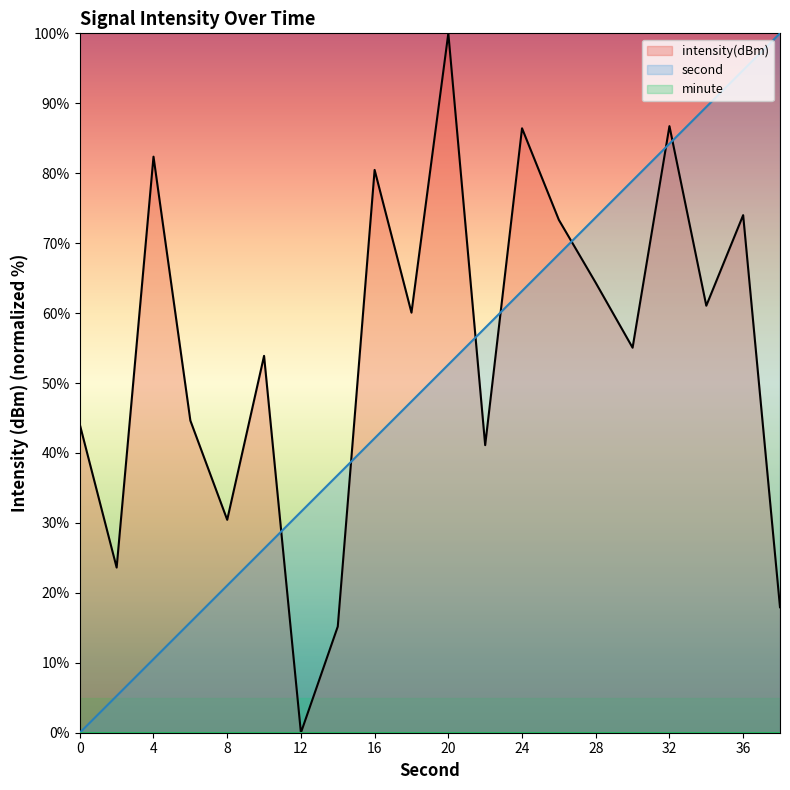

Which series has the largest total across all categories?

intensity(dBm)